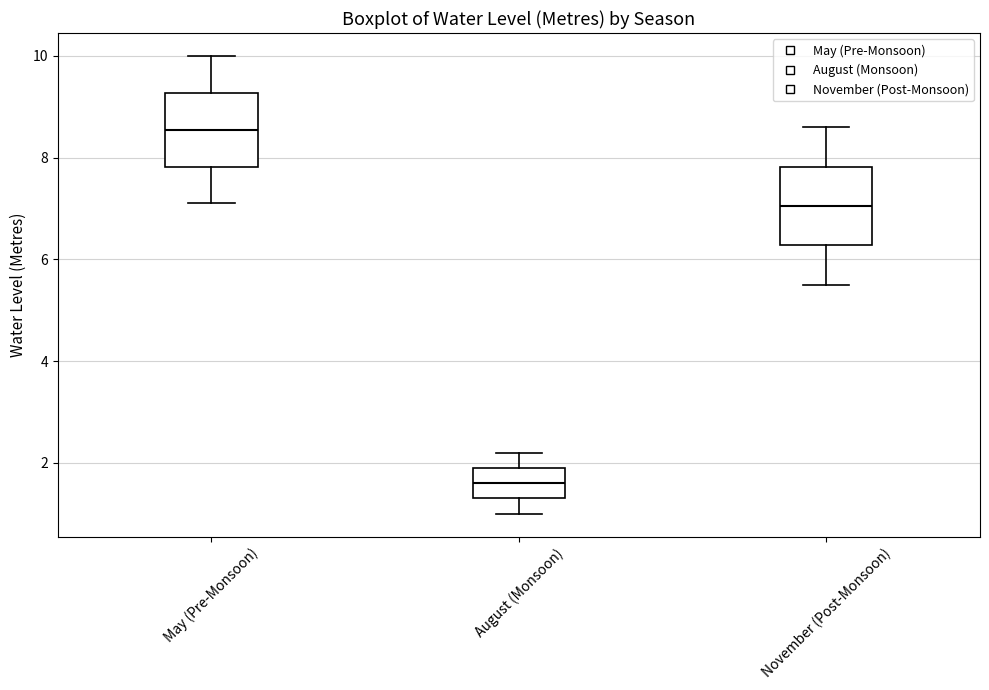

Reading left to right, transcribe this box plot: for each box, give where its median line is, the range the box spans, and where its two whiskers end, as read against the y-axis. The values are not printed on the chart, so give them approximately, as read against the axis.

May (Pre-Monsoon): median 8.6, box 7.8 to 9.2, whiskers 7.2 to 10.0
August (Monsoon): median 1.6, box 1.4 to 2.0, whiskers 1.0 to 2.2
November (Post-Monsoon): median 7.0, box 6.2 to 7.8, whiskers 5.6 to 8.6